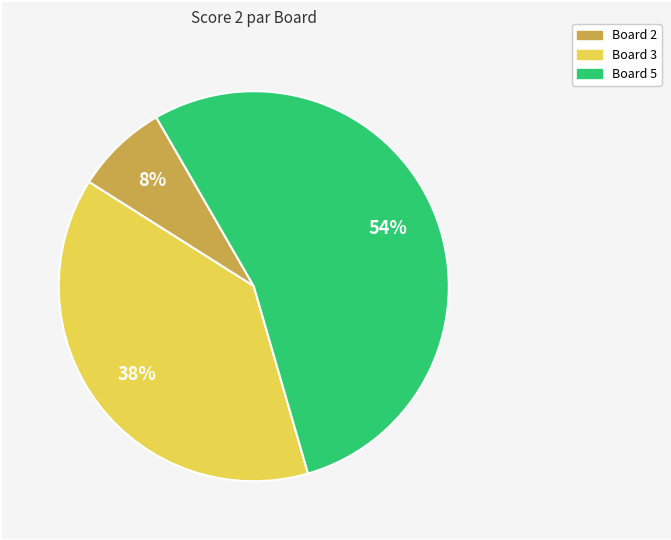

Is there any slice that represents more than half of the pie?

Yes